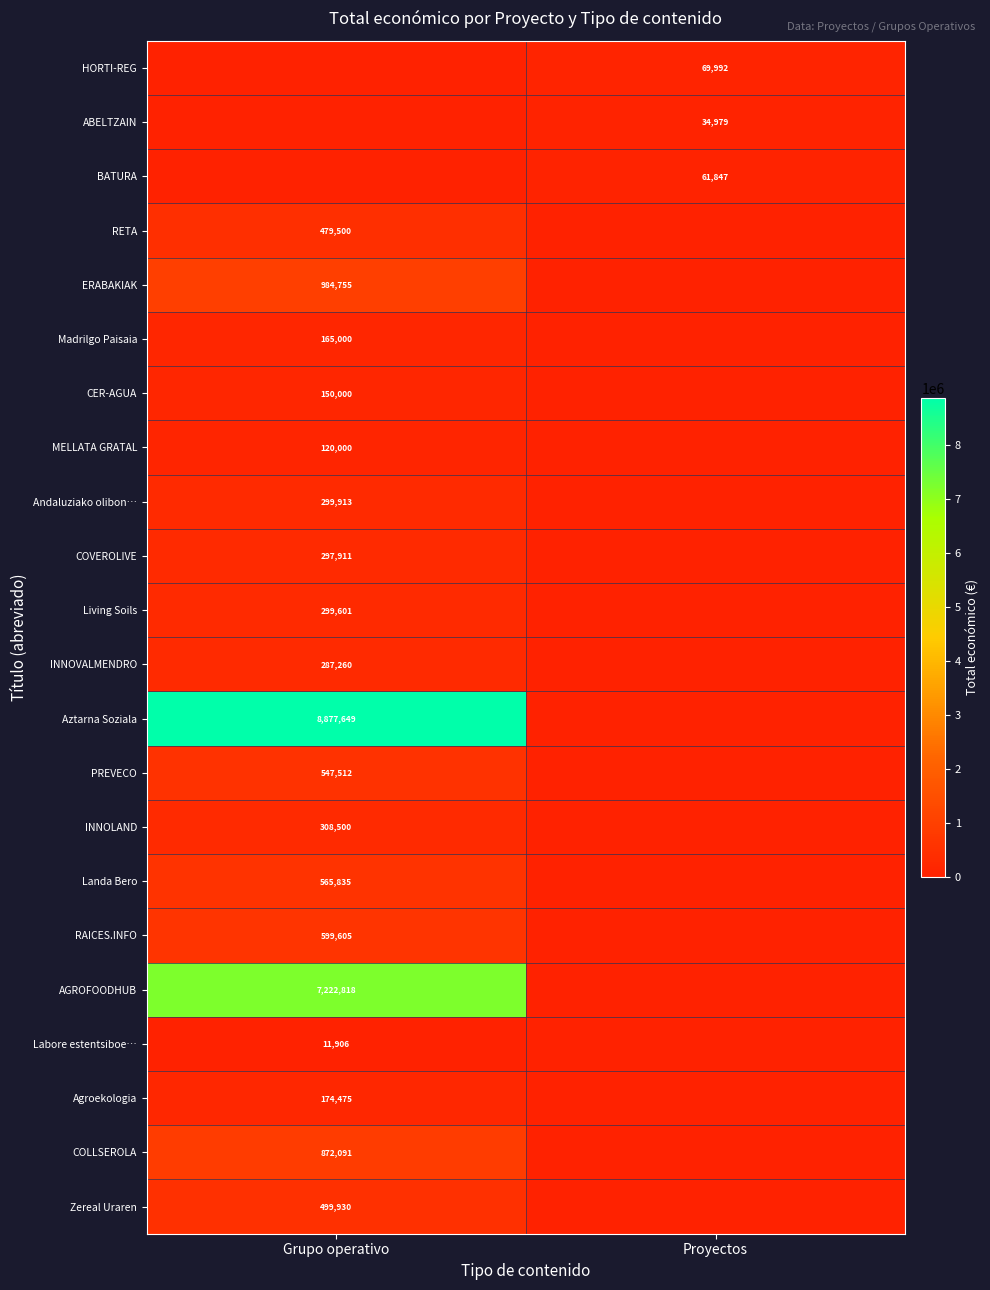

The INNOLAND series shows 500156 at Grupo operativo. True or false?

False